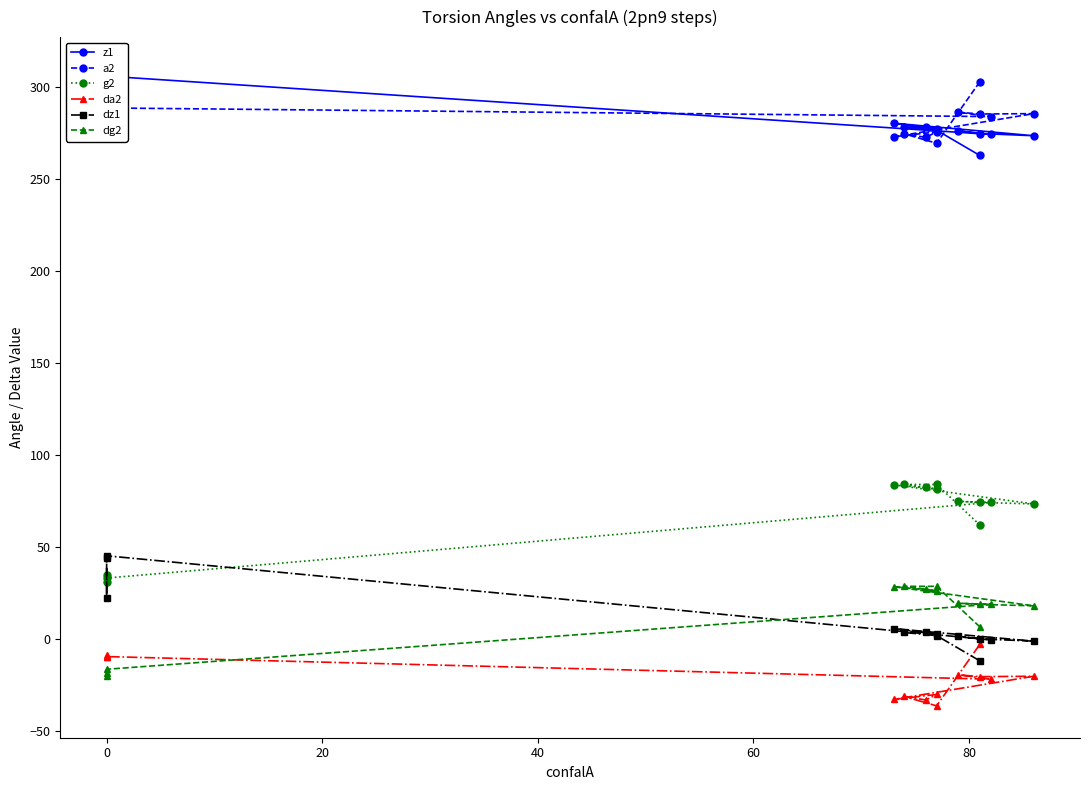

True or false: dg2 has a value of 14.4 at 0.

False